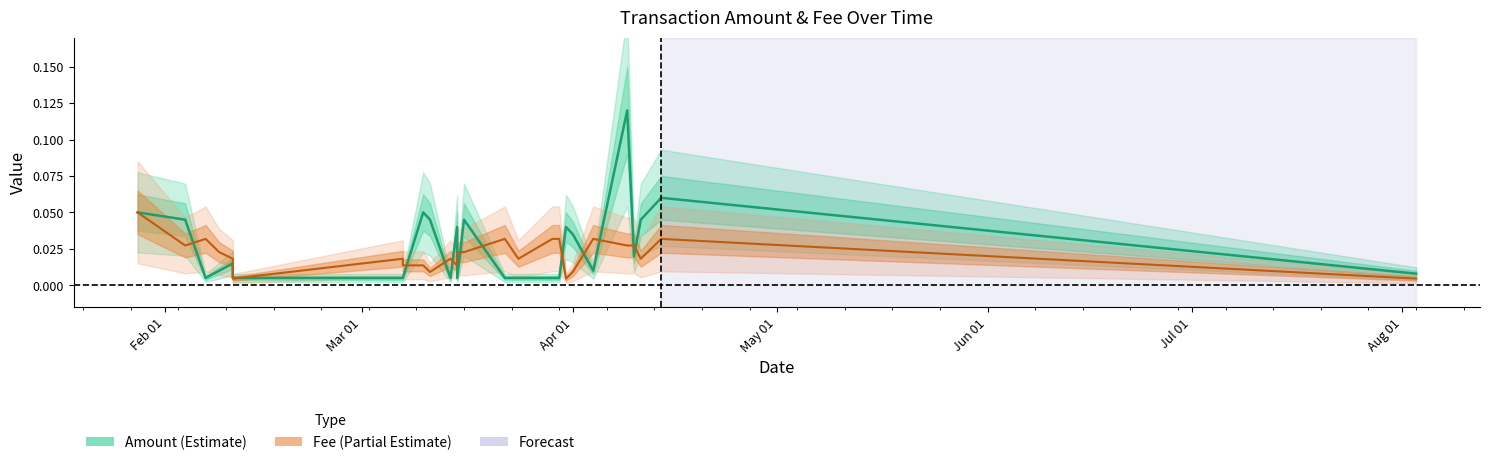

How many data points does each series have?

26